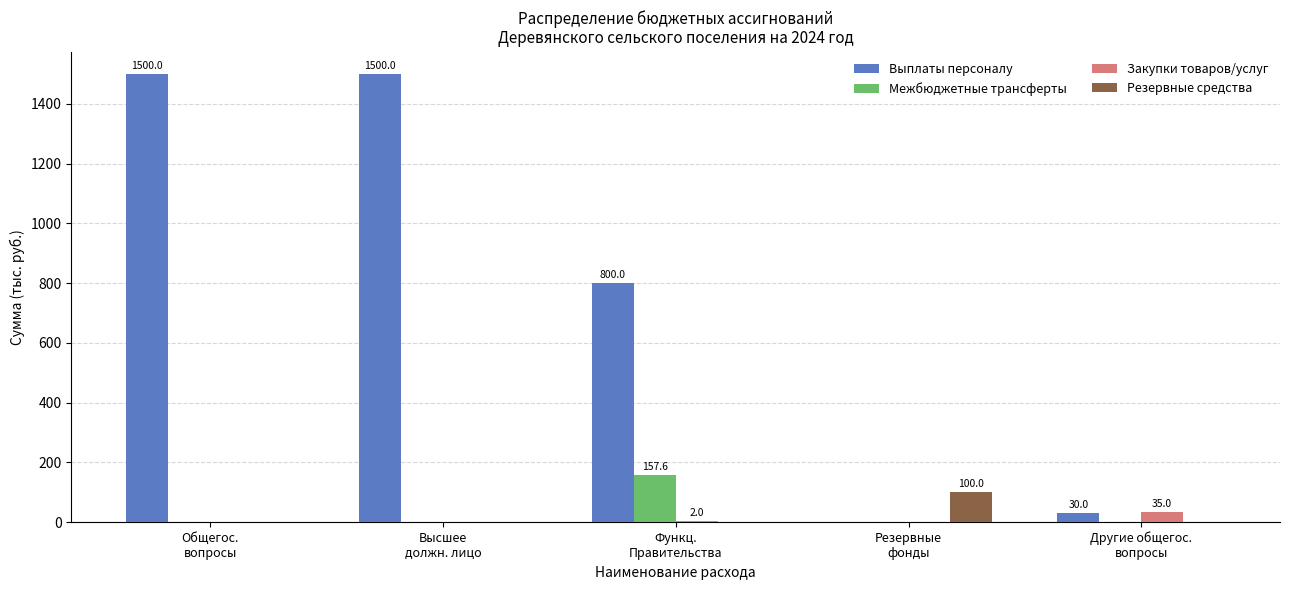

What is the sum of all Резервные средства values?

100.0